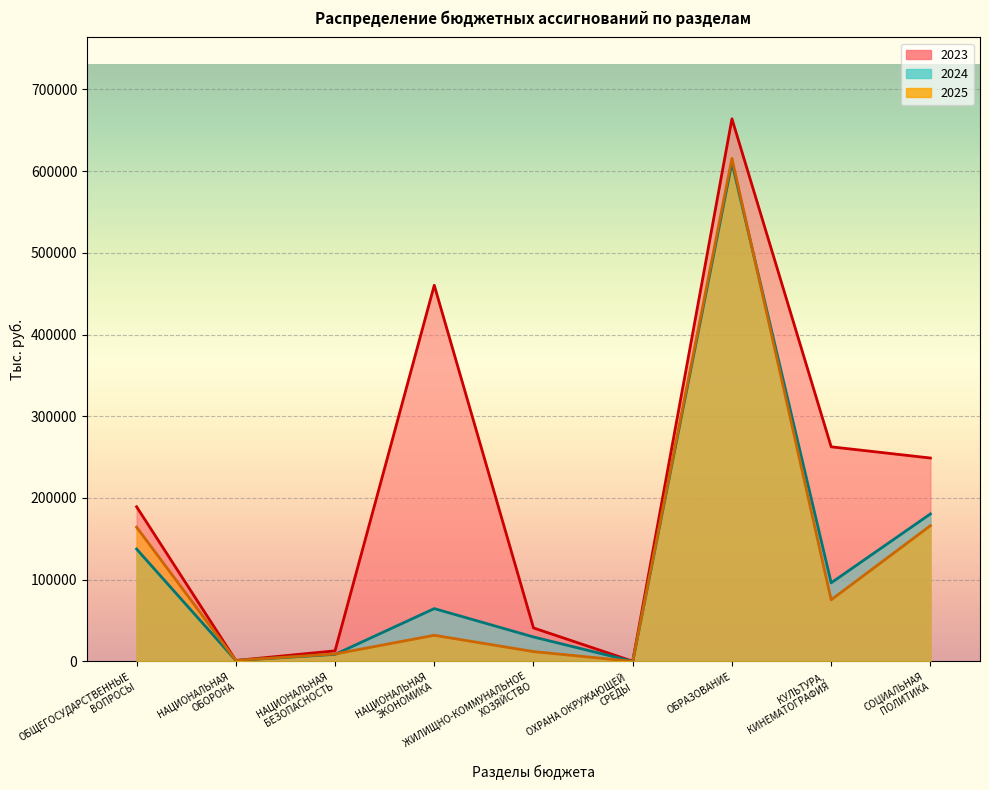

Where does the 2023 series first go above 189267?

ОБЩЕГОСУДАРСТВЕННЫЕ
ВОПРОСЫ